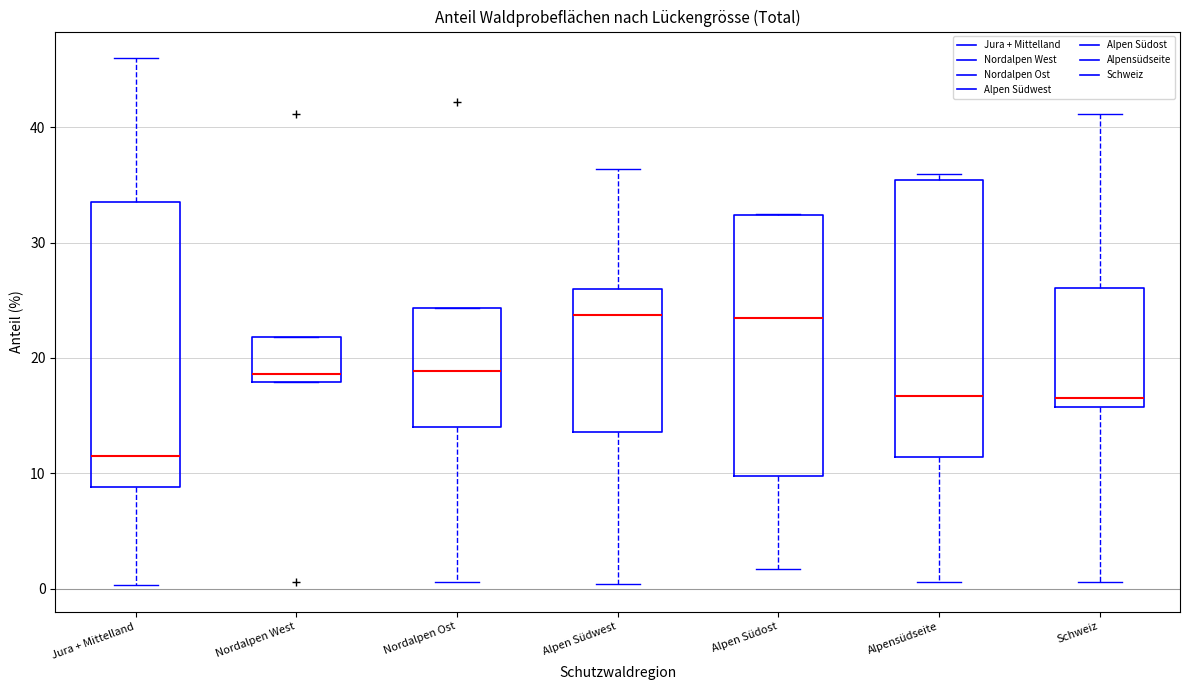

Reading left to right, transcribe this box plot: for each box, give where its median line is, the range the box spans, and where its two whiskers end, as read against the y-axis. The values are not printed on the chart, so give them approximately, as read against the axis.

Jura + Mittelland: median 12, box 9 to 34, whiskers 0 to 46
Nordalpen West: median 19, box 18 to 22, whiskers 18 to 22
Nordalpen Ost: median 19, box 14 to 24, whiskers 1 to 24
Alpen Südwest: median 24, box 14 to 26, whiskers 0 to 36
Alpen Südost: median 24, box 10 to 32, whiskers 2 to 33
Alpensüdseite: median 17, box 11 to 35, whiskers 1 to 36
Schweiz: median 17, box 16 to 26, whiskers 1 to 41